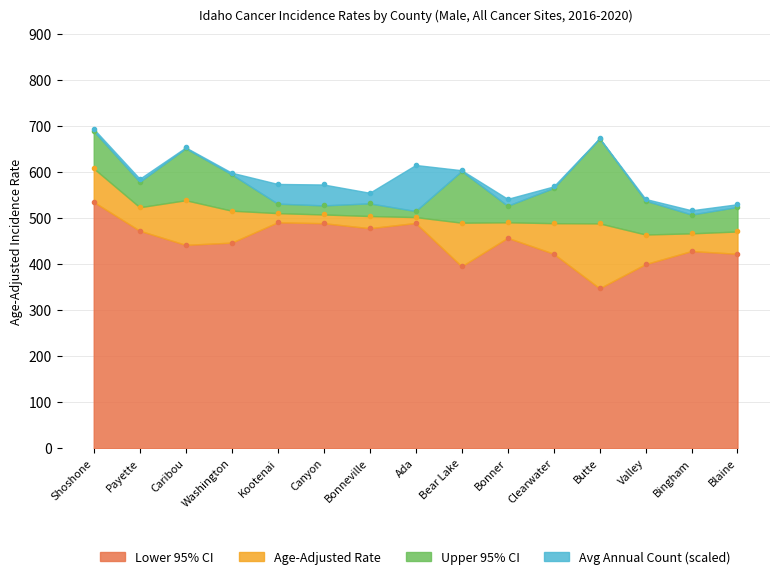

What is the difference between the highest and lowest values at Washington?

148.1